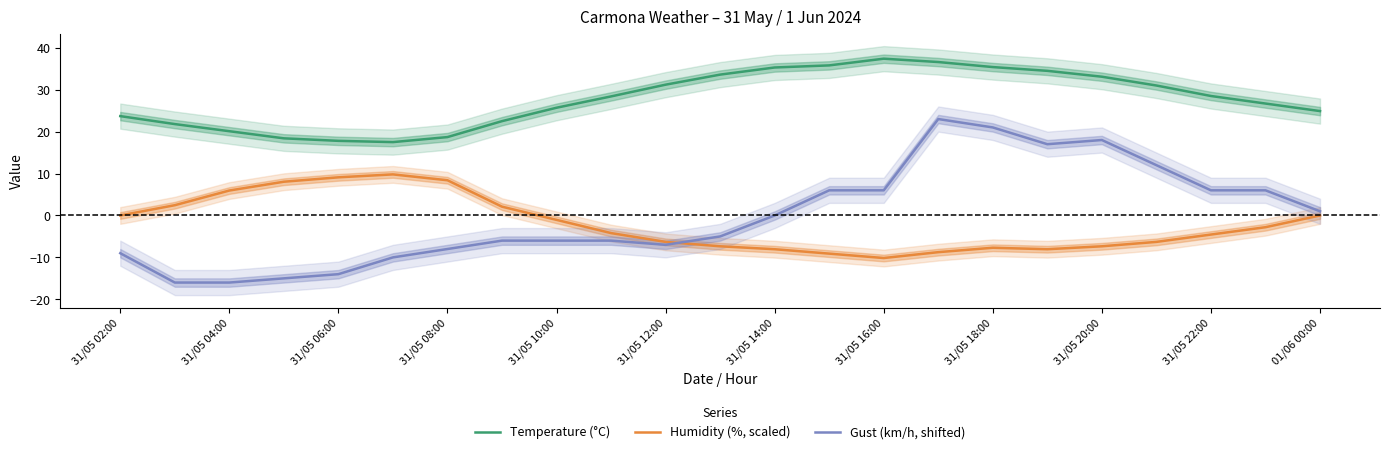

What is the maximum value shown in the chart?

37.4